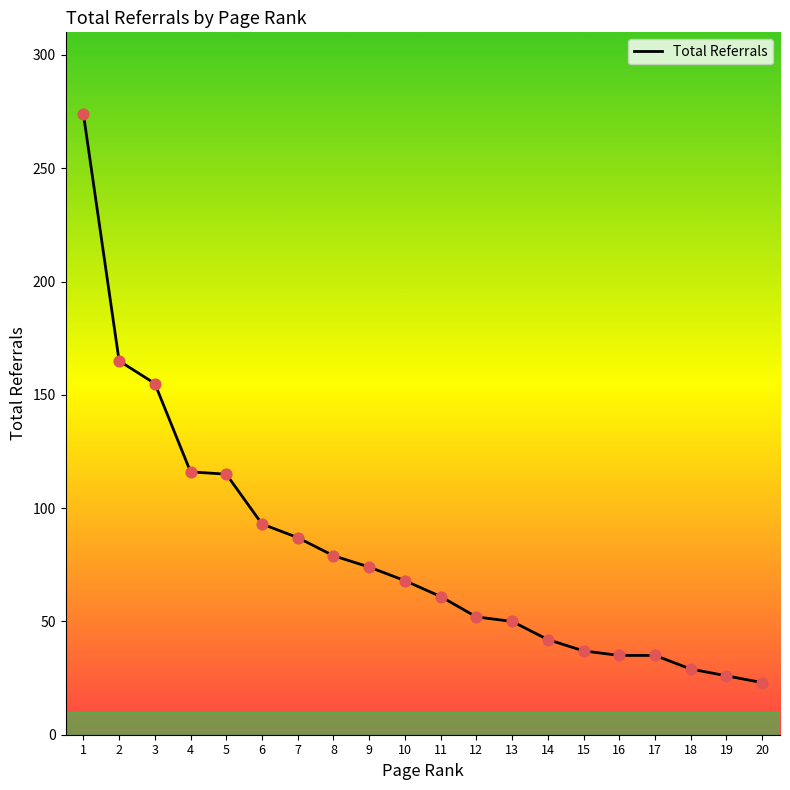

What is the change in value from 11 to 19?

-35